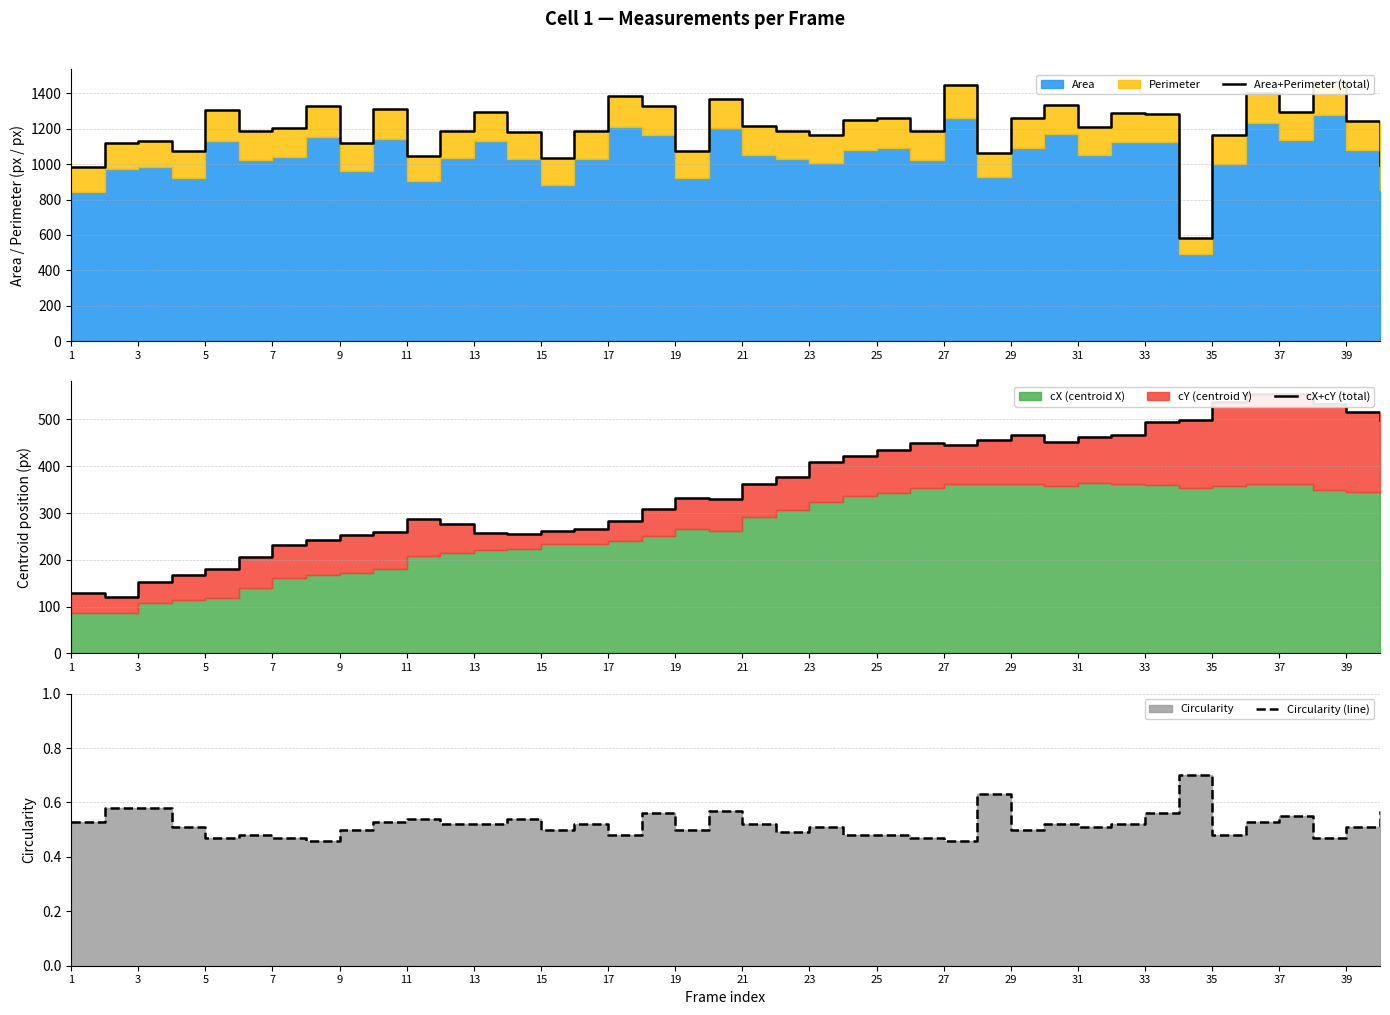

In Circularity (line), how many points are higher than both neighbors (excluding endpoints)?

11